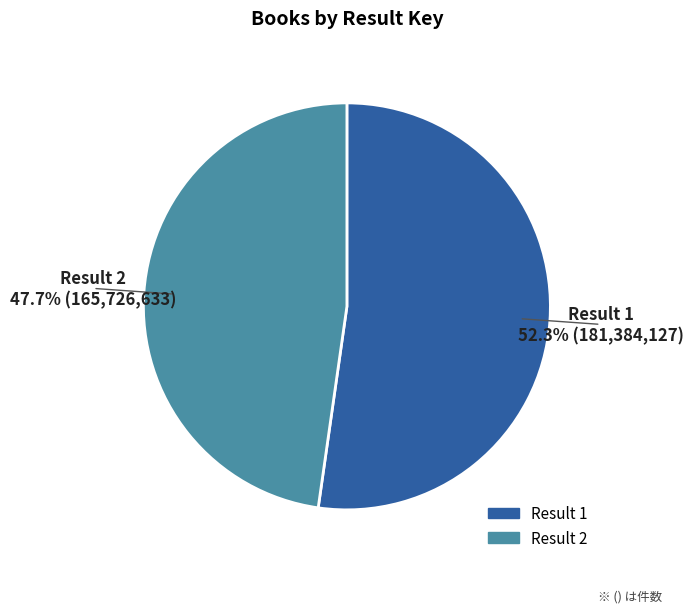

Is there a majority slice in this chart?

Yes